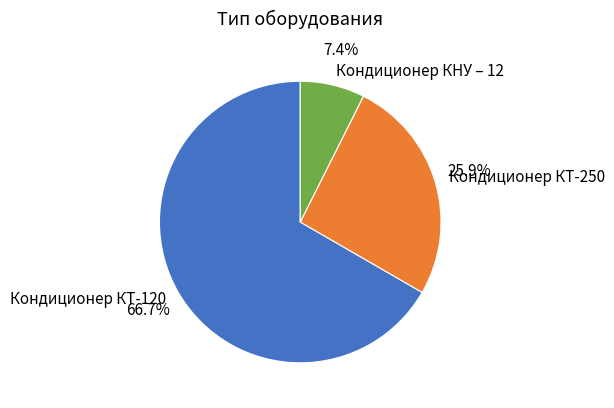

The Кондиционер КТ-120 slice represents 60% of the pie. True or false?

False